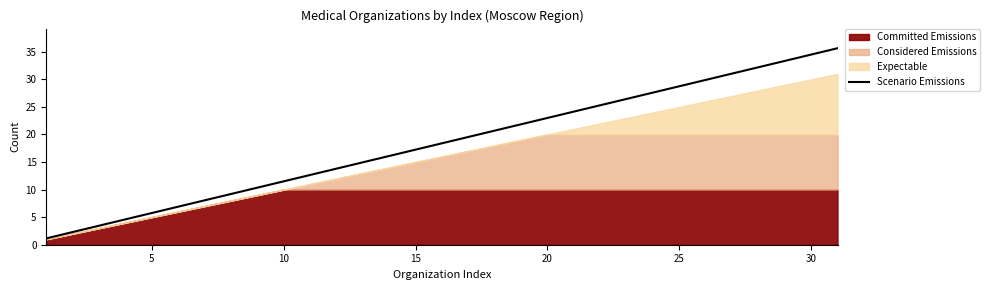

Reading left to right, list all the values displayed in this chart.

1.1	2.3	3.4	4.6	5.8	6.9	8.0	9.2	10.3	11.5	12.6	13.8	14.9	16.1	17.2	18.4	19.5	20.7	21.8	23.0	24.1	25.3	26.4	27.6	28.7	29.9	31.0	32.2	33.3	34.5	35.6